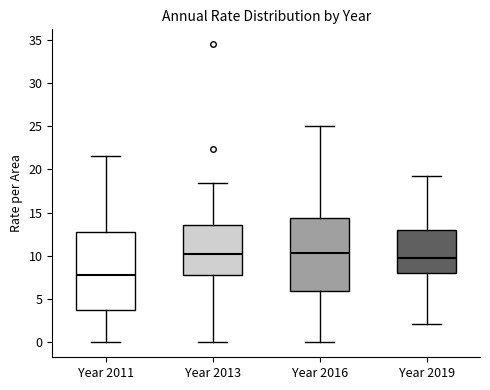

Where does the upper whisker of the box for Year 2011 end on the y-axis? The values are not printed on the chart, so give them approximately, as read against the axis.

21.5